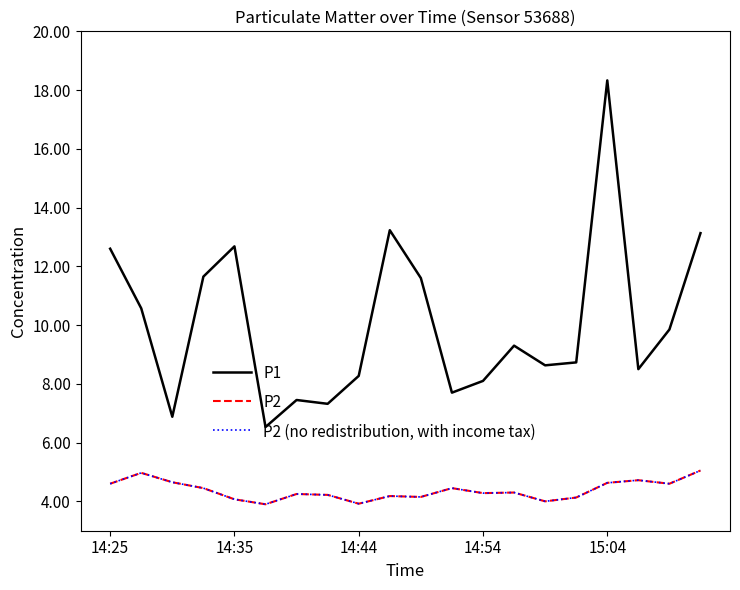

Does the chart have visible grid lines?

No